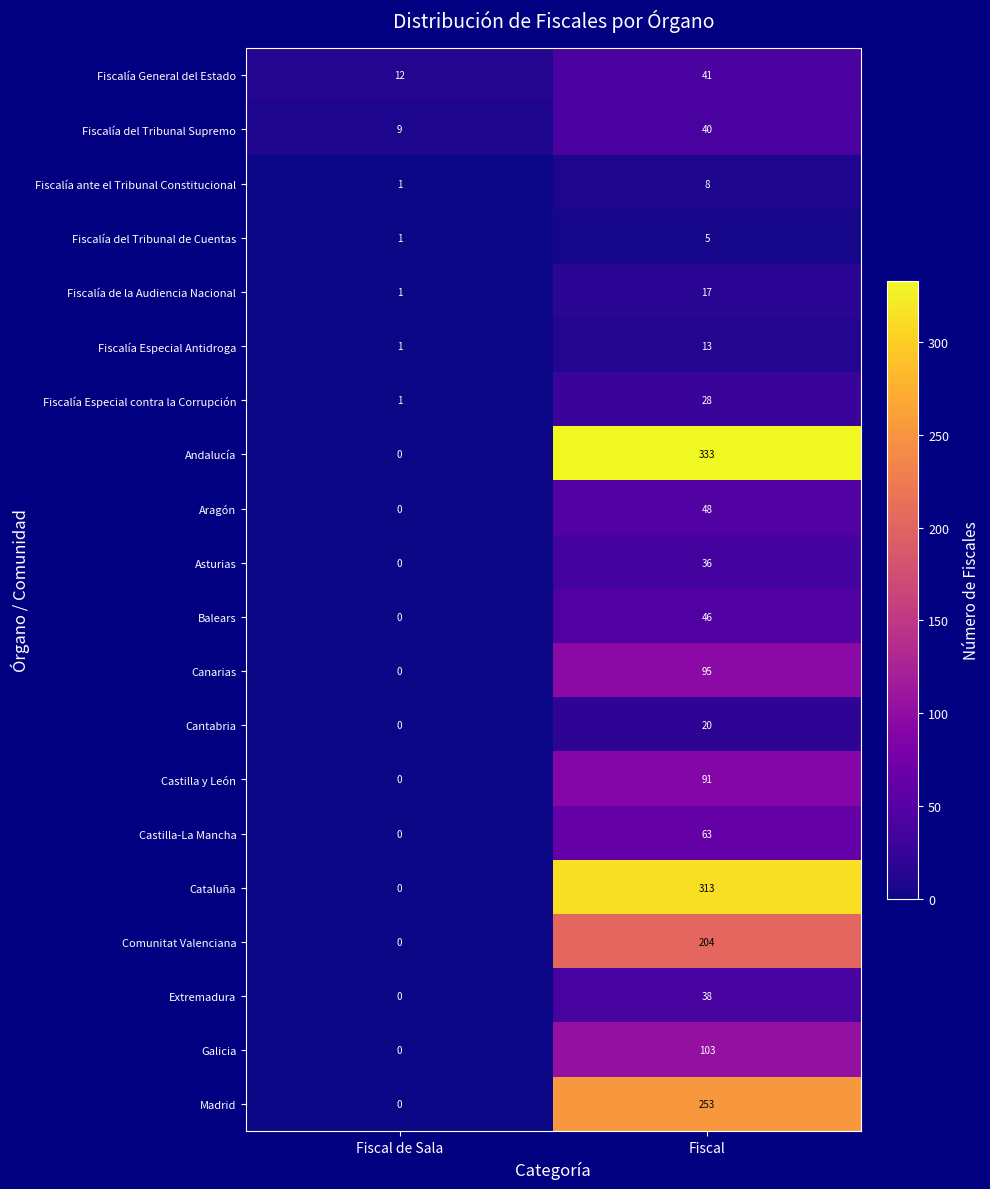

List the series in order of their peak value, highest first.

Andalucía, Cataluña, Madrid, Comunitat Valenciana, Galicia, Canarias, Castilla y León, Castilla-La Mancha, Aragón, Balears, Fiscalía General del Estado, Fiscalía del Tribunal Supremo, Extremadura, Asturias, Fiscalía Especial contra la Corrupción, Cantabria, Fiscalía de la Audiencia Nacional, Fiscalía Especial Antidroga, Fiscalía ante el Tribunal Constitucional, Fiscalía del Tribunal de Cuentas